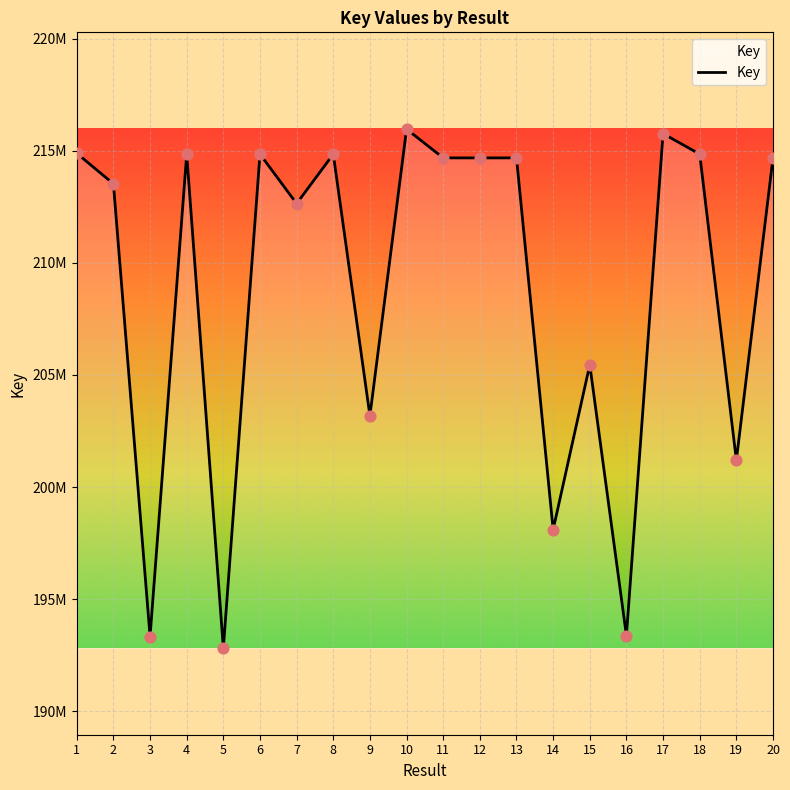

What is the change in value from 3 to 18?

+21528568